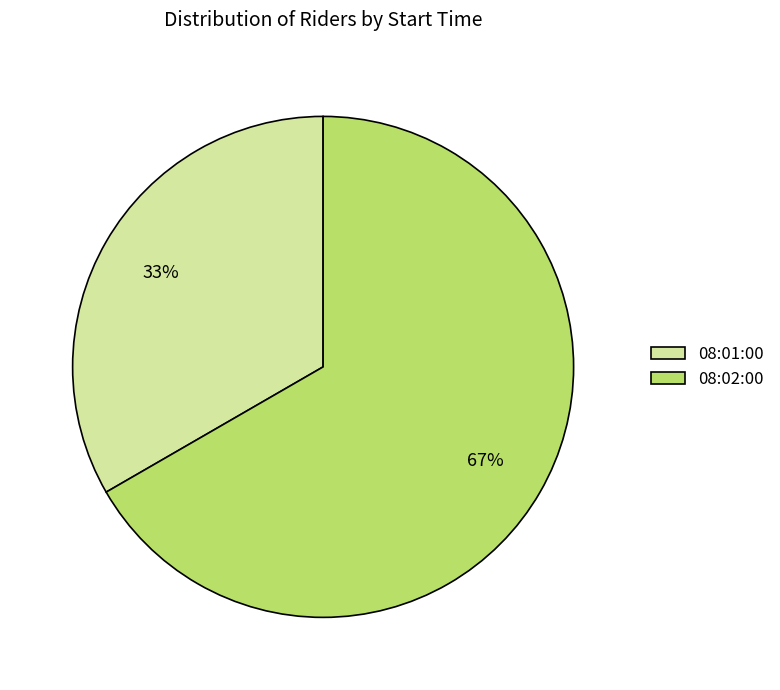

Which slice is the smallest?

08:01:00